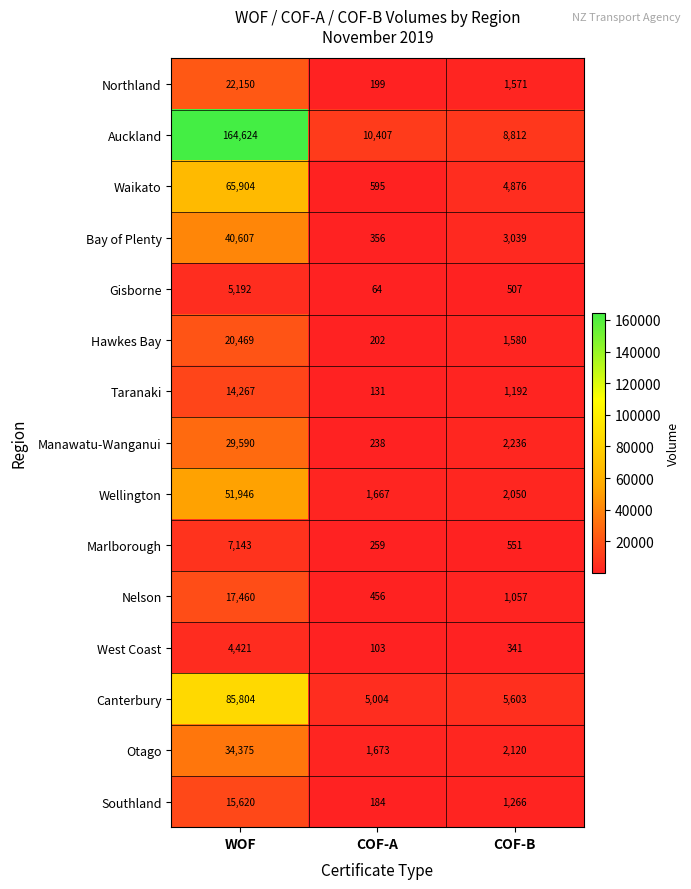

What is the minimum value shown in the chart?

64